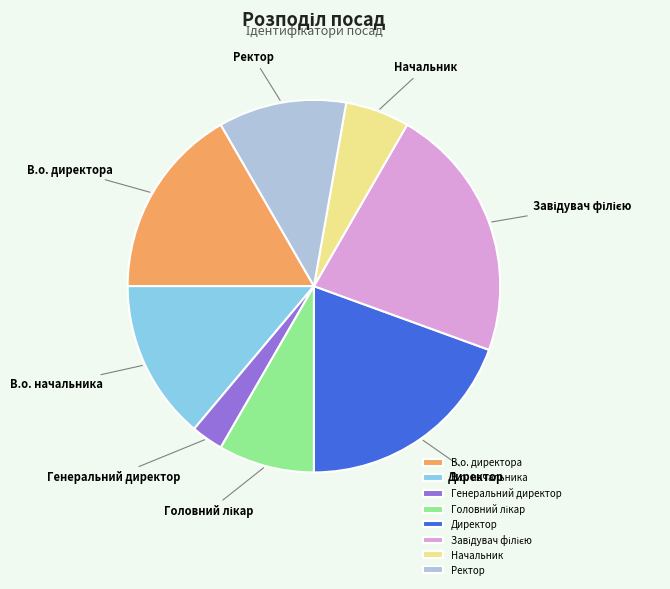

What is the ratio of the value at Директор to the value at Начальник?

3.5